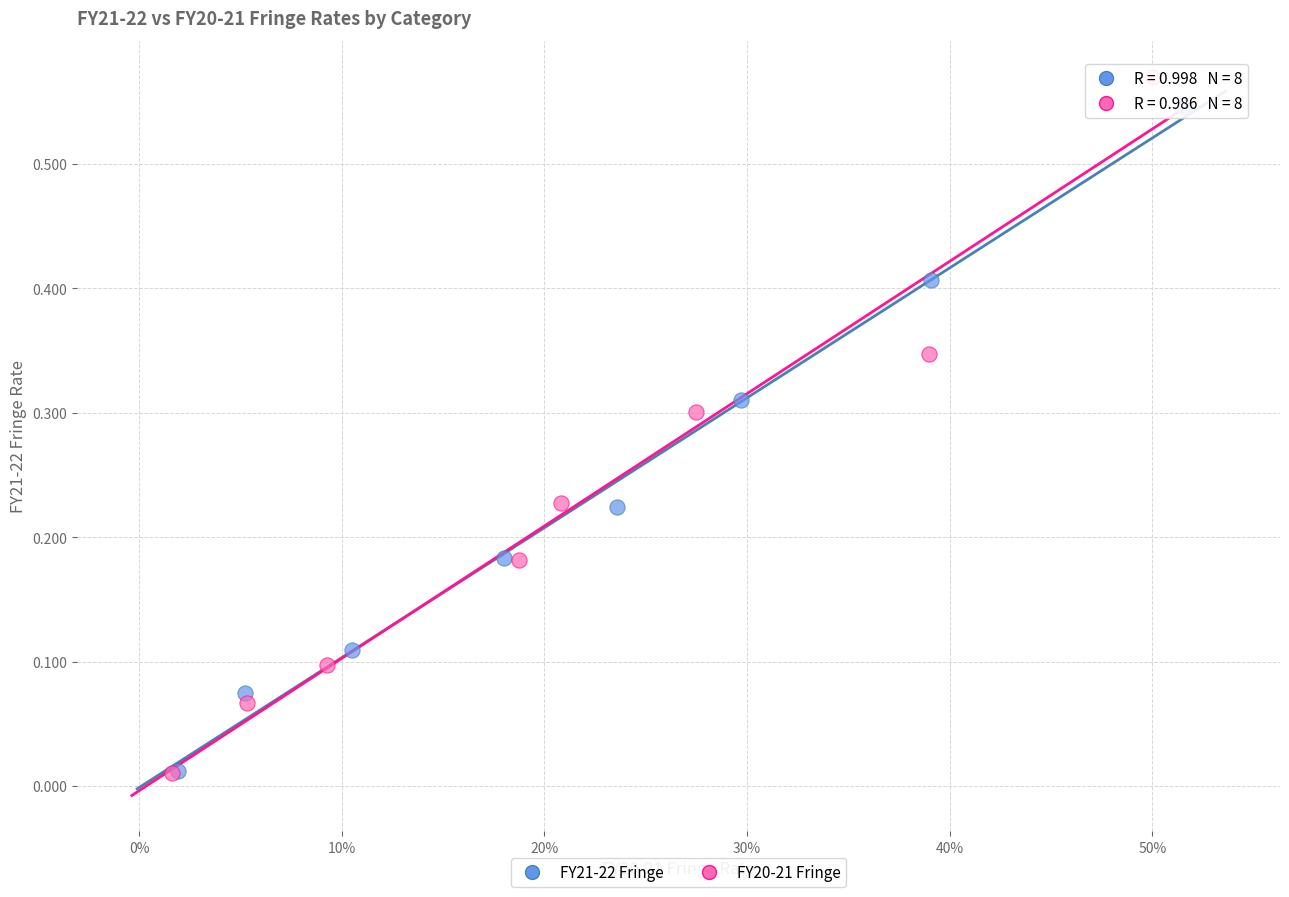

Which series reaches the maximum Y coordinate?

FY20-21 Fringe